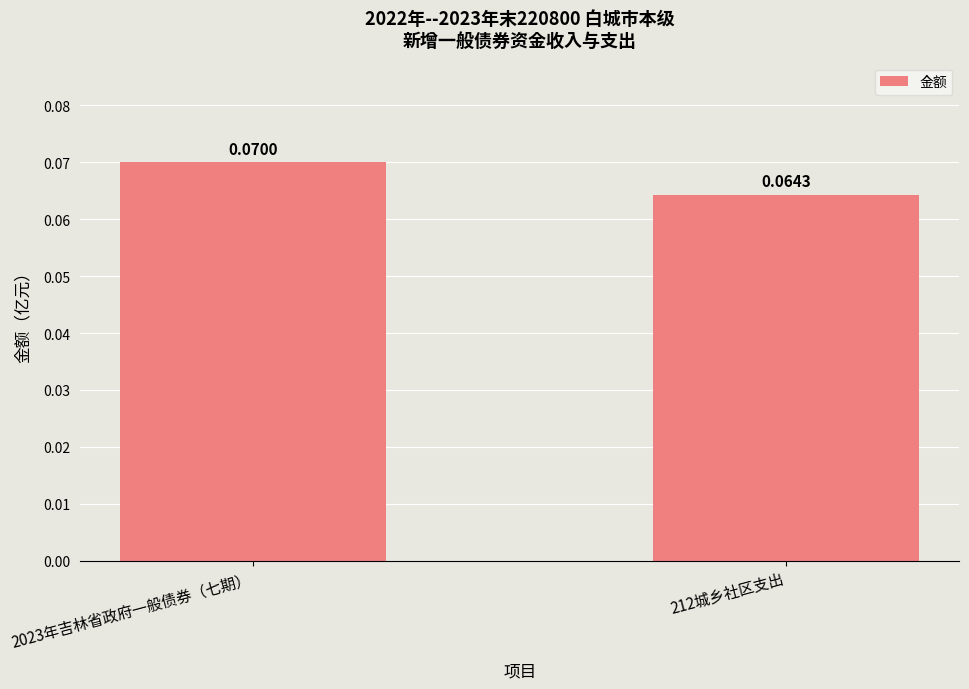

Rank the categories by value from lowest to highest.

212城乡社区支出, 2023年吉林省政府一般债券（七期）